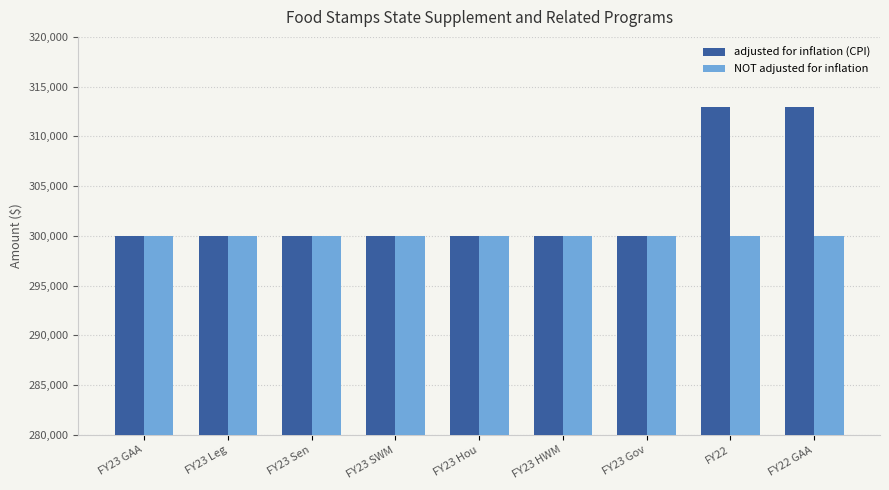

What is the difference between the maximum and second lowest values in the adjusted for inflation (CPI) series?

12979